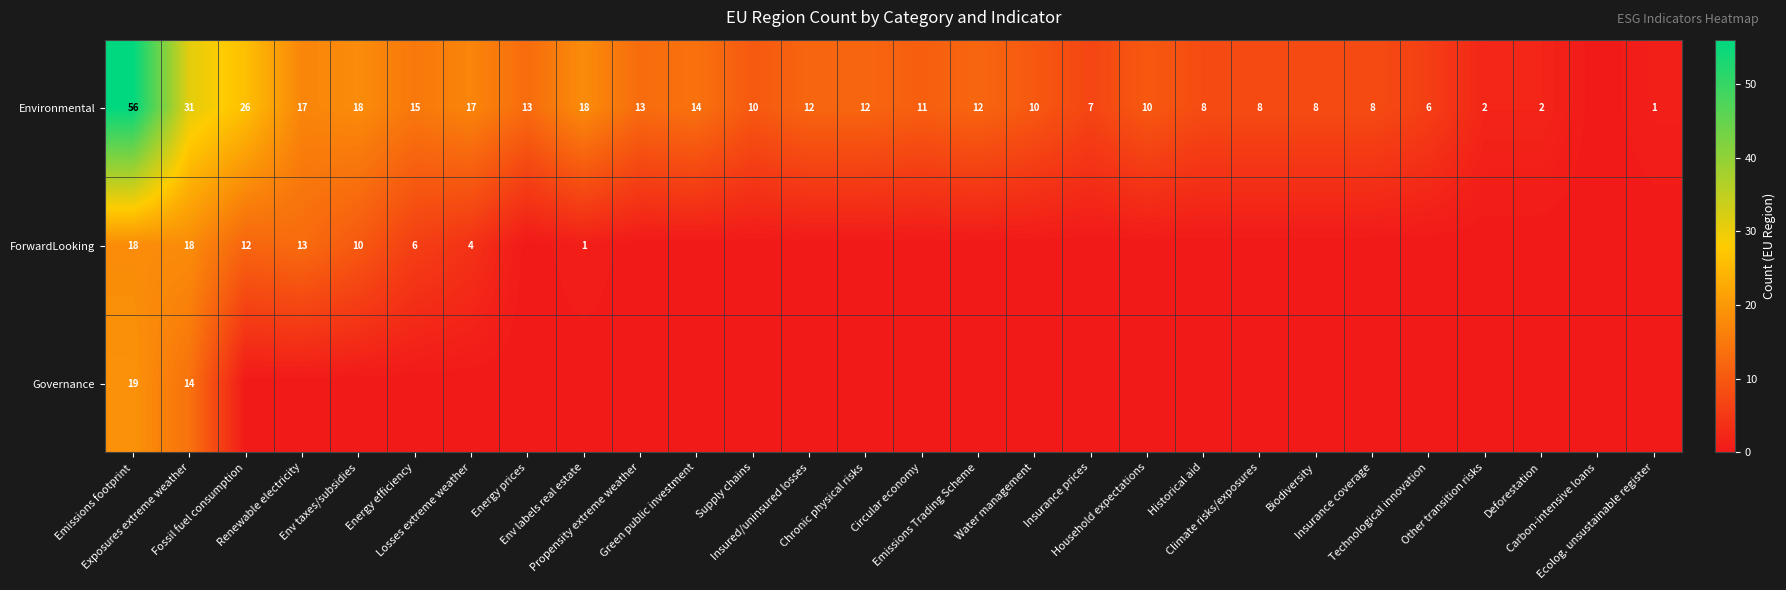

Is it true that ForwardLooking equals 11 at Emissions Trading Scheme?

False